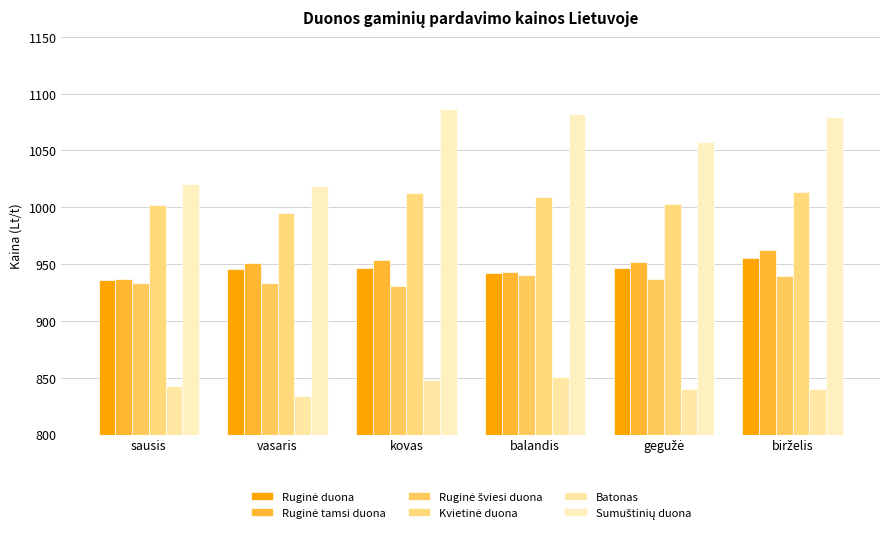

What is the maximum value shown in the chart?

1086.8